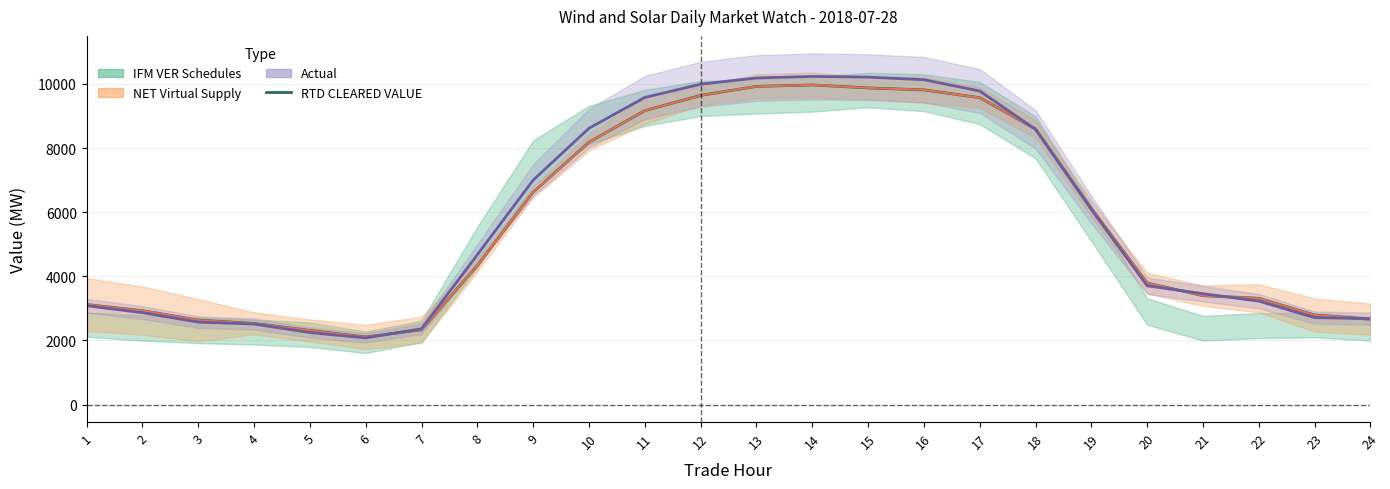

Approximately how many times larger is the value at 17 compared to 5?

4.1